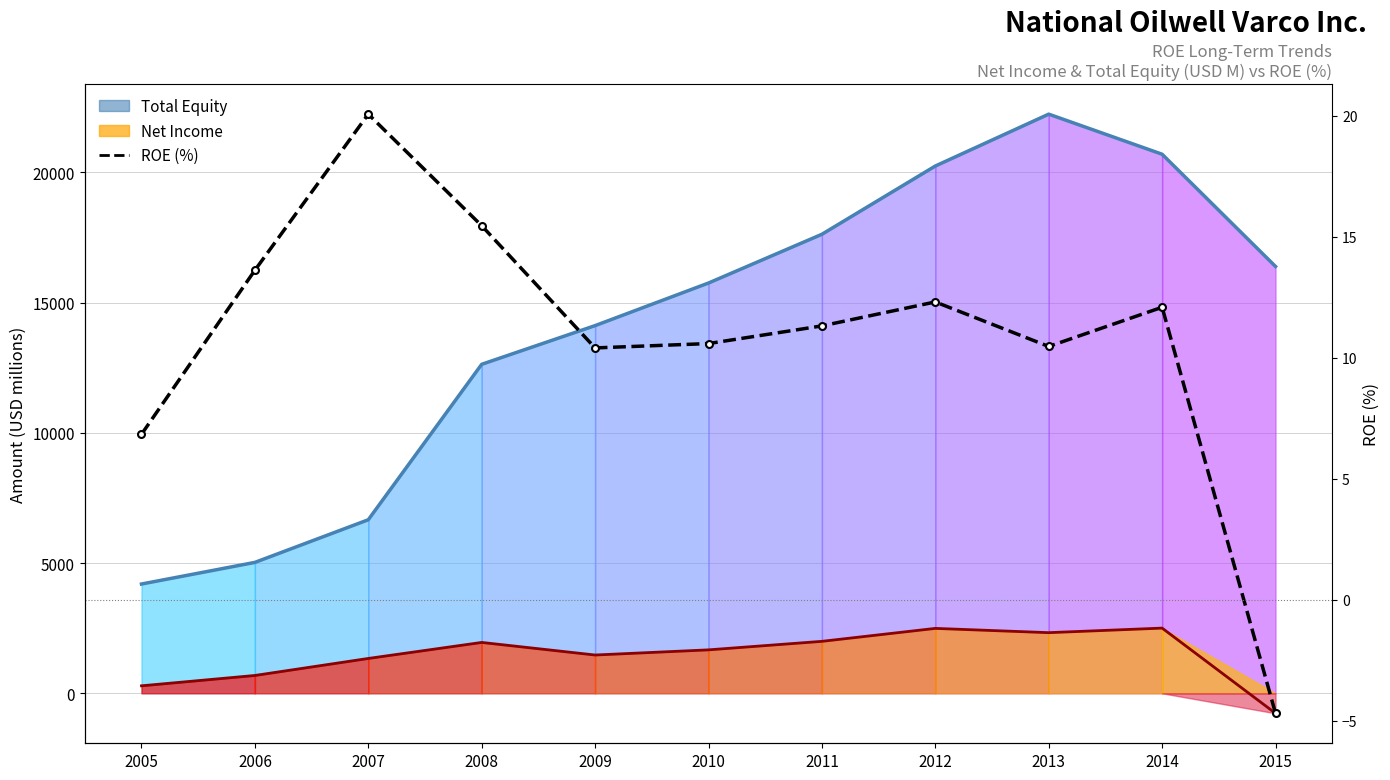

How many series are shown in this chart?

3